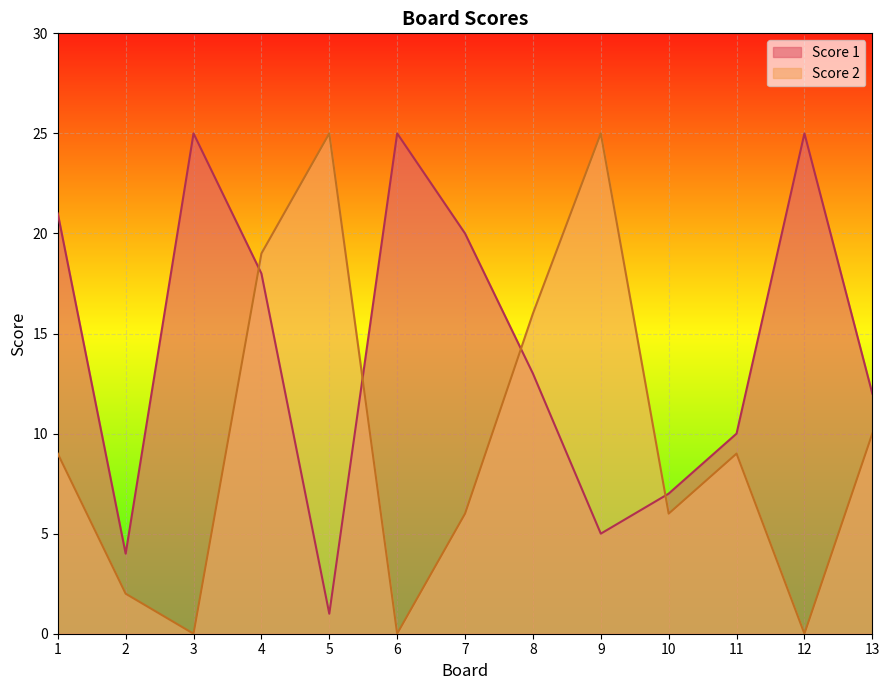

Reading left to right, what are all the values shown in this chart?

Score 1: 1=21	2=4	3=25	4=18	5=1	6=25	7=20	8=13	9=5	10=7	11=10	12=25	13=12
Score 2: 1=9	2=2	3=0	4=19	5=25	6=0	7=6	8=16	9=25	10=6	11=9	12=0	13=10